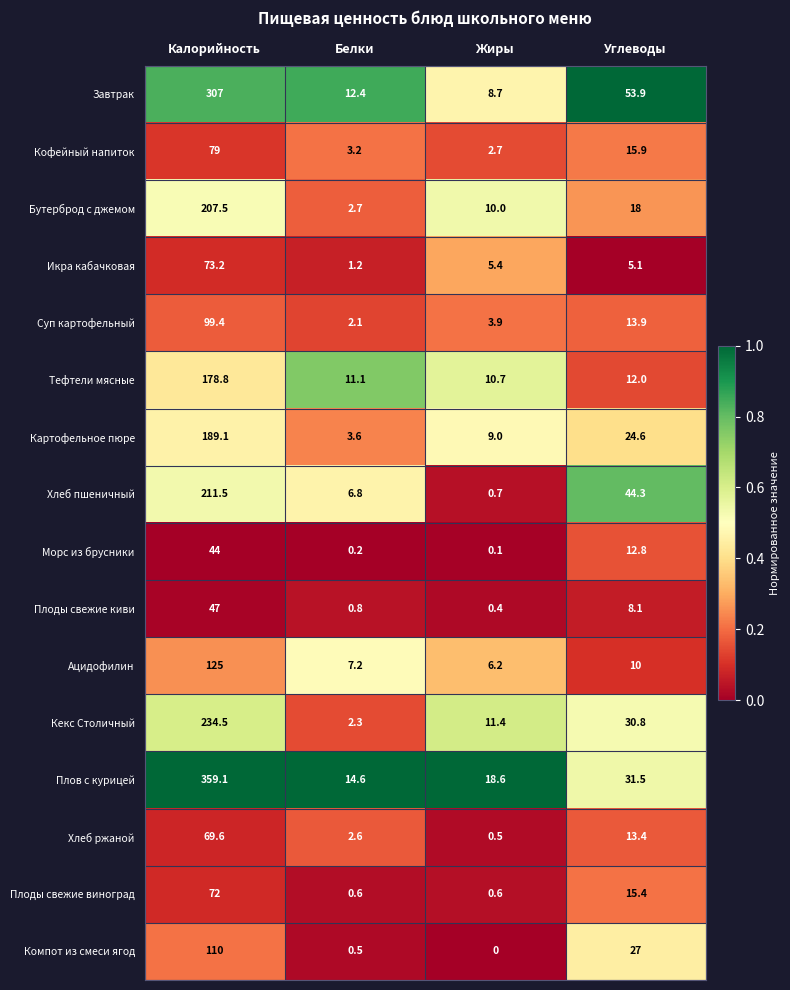

What is the difference between the Плоды свежие киви values at Калорийность and Белки?

46.2